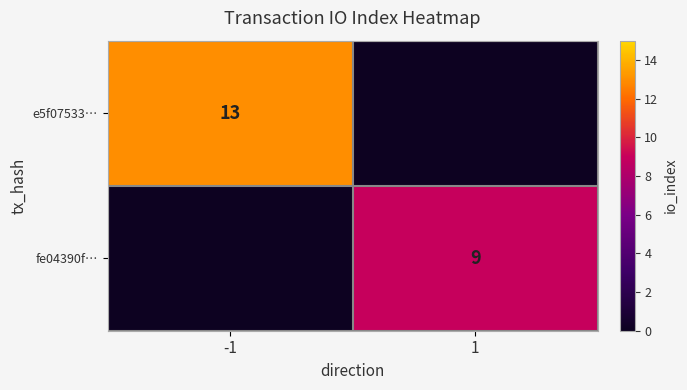

True or false: e5f07533… has a value of 4 at -1.

False